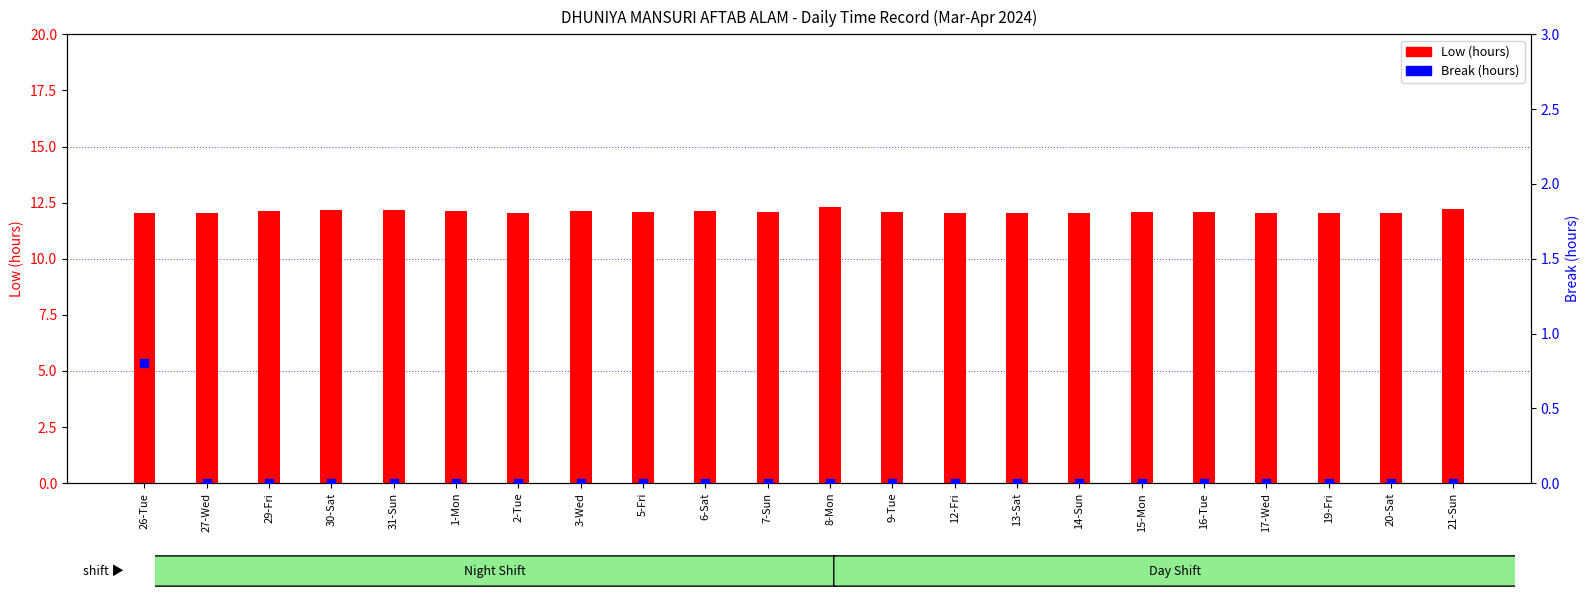

Which series has the widest spread of Y values?

Break (hours)